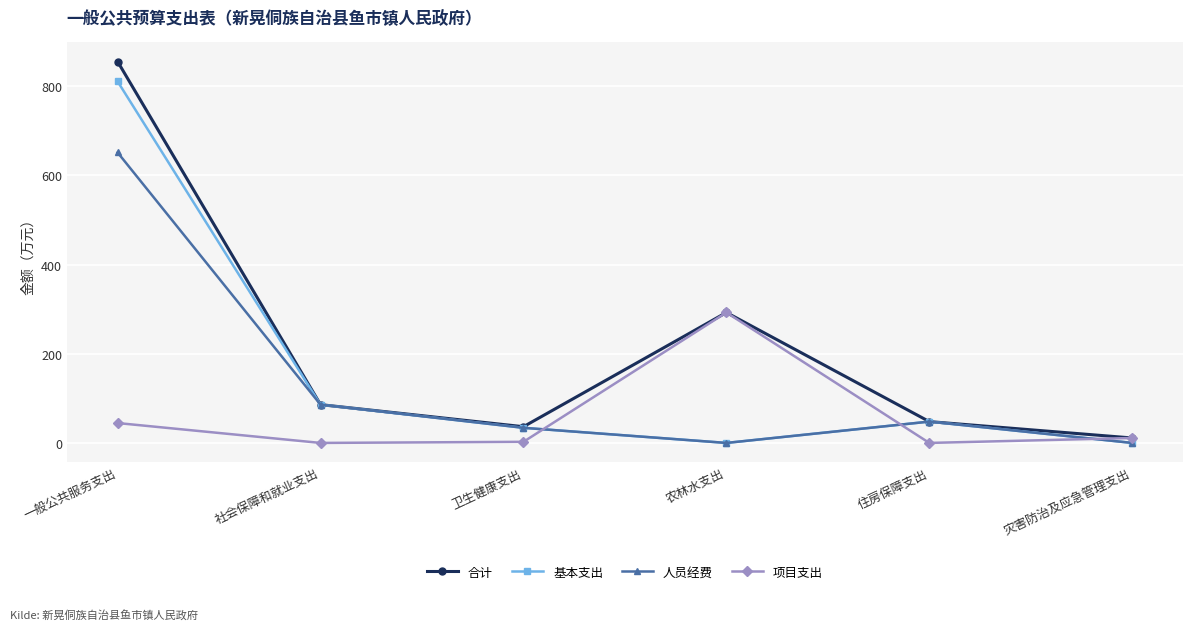

How many lines are shown in the chart?

4